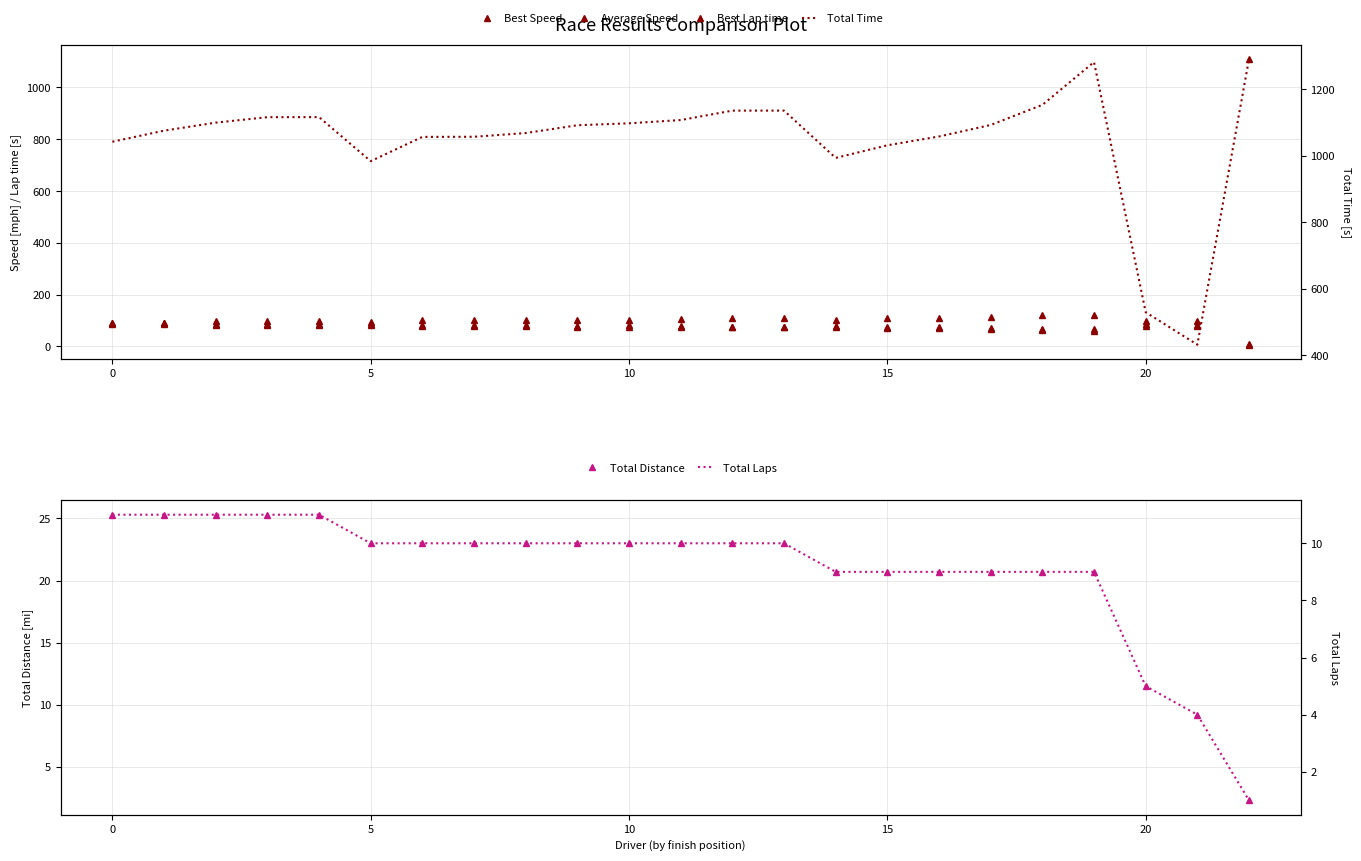

What is the smallest value displayed?

1.0